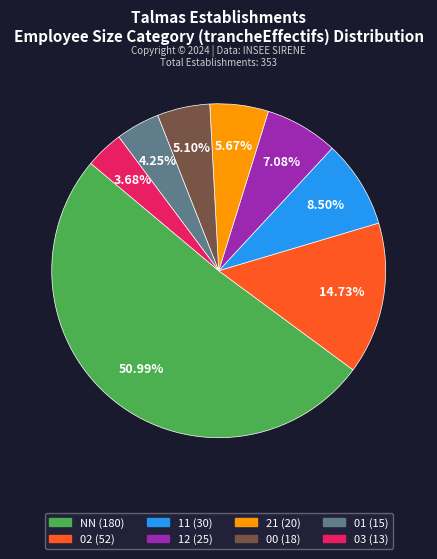

What is the largest slice in the pie chart?

NN